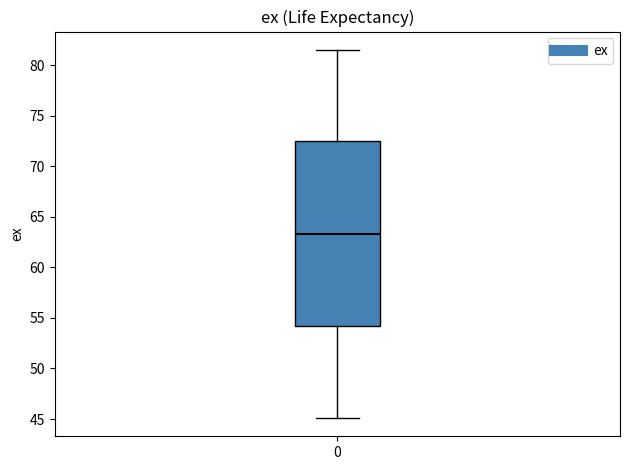

Read this box plot against the y-axis: the position of the median line, the range covered by the box, and the ends of both whiskers. The values are not printed on the chart, so give them approximately, as read against the axis.

median 63.5, box 54.0 to 72.5, whiskers 45.0 to 81.5